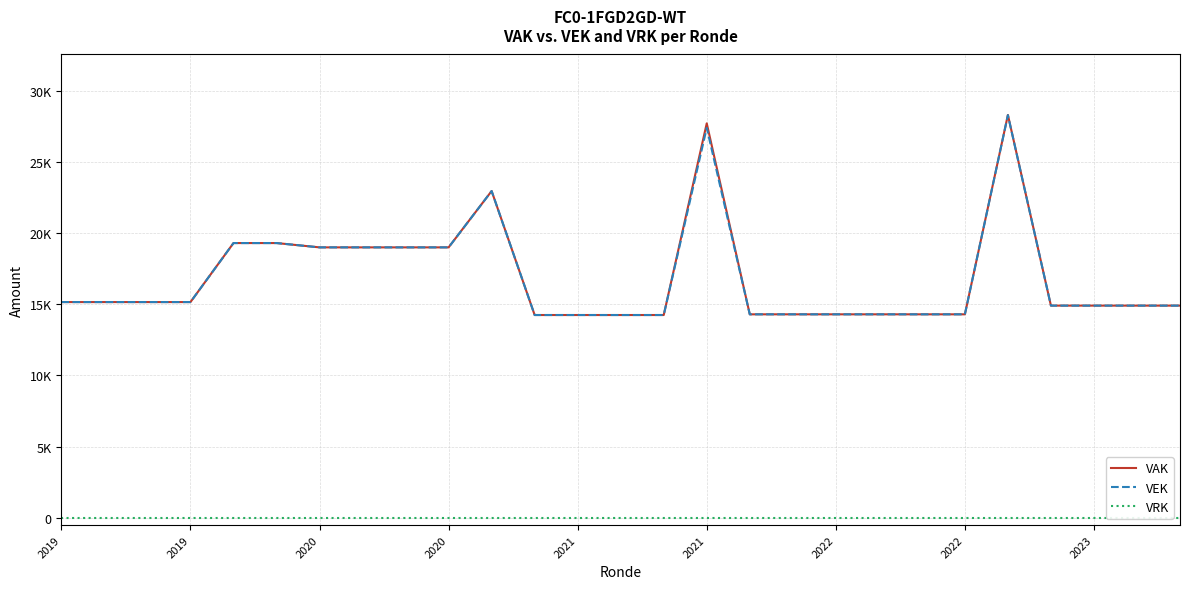

True or false: VEK and VAK cross at least once.

False